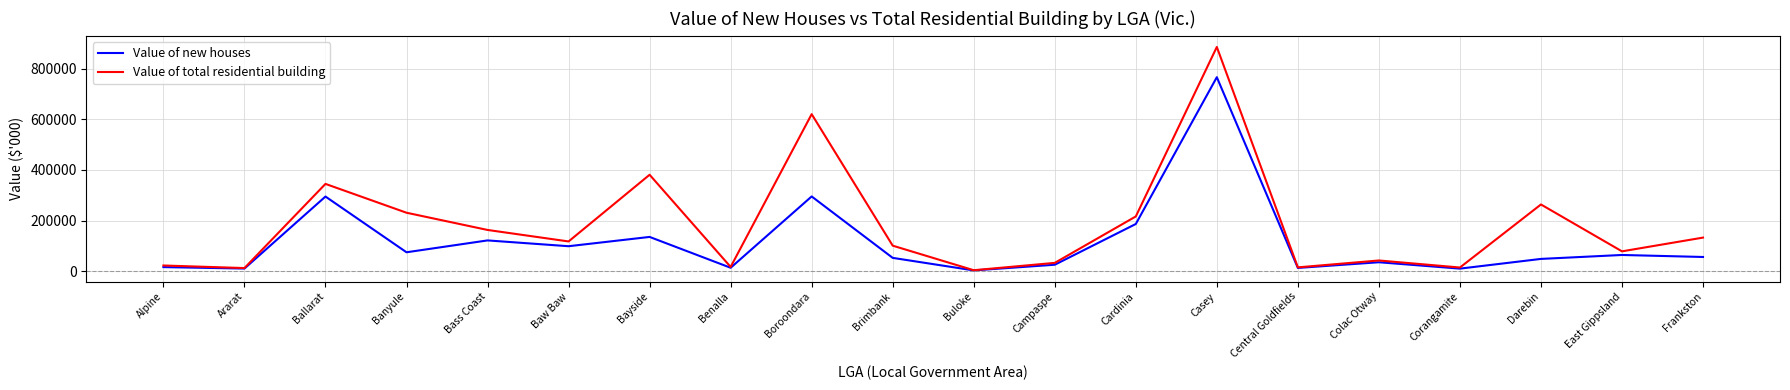

What are all the series names shown in the legend?

Value of new houses, Value of total residential building